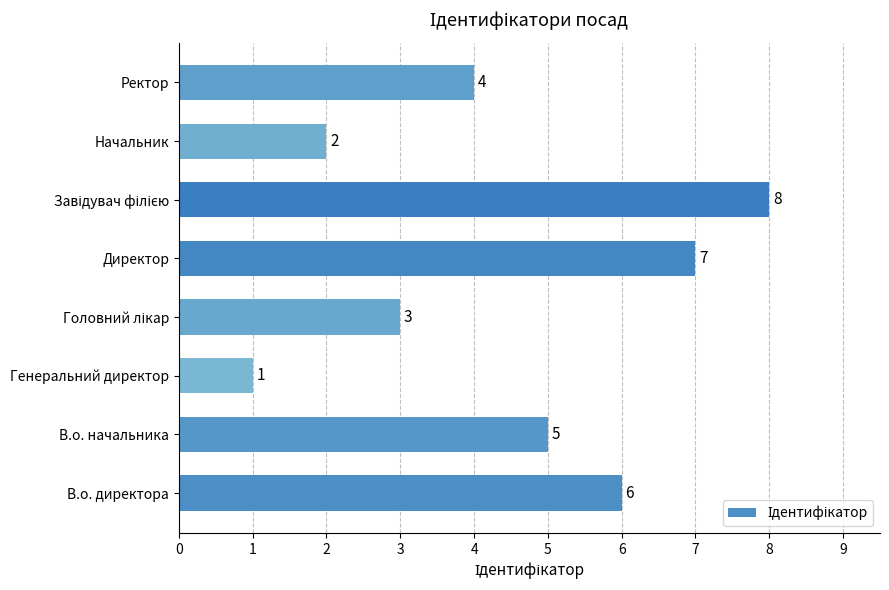

At which label is the value closest to 4?

Ректор